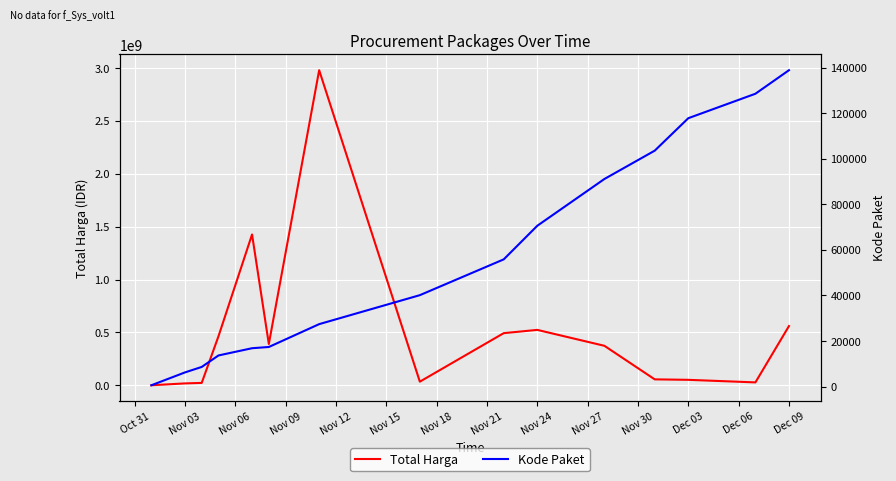

True or false: Kode Paket and Total Harga intersect in this chart.

False